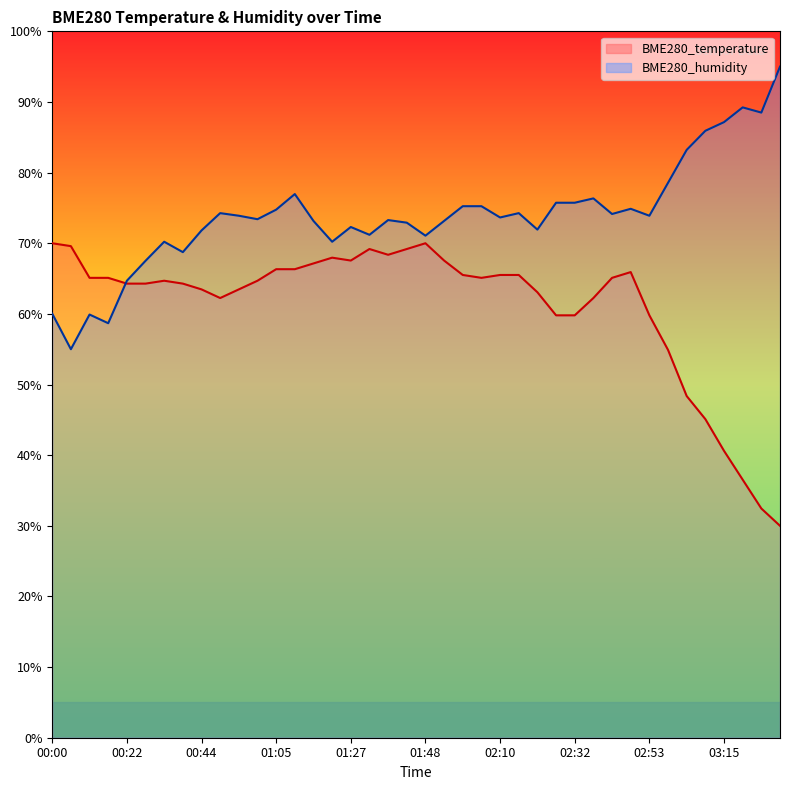

The value of BME280_humidity at 01:43 is 14.9. True or false?

False